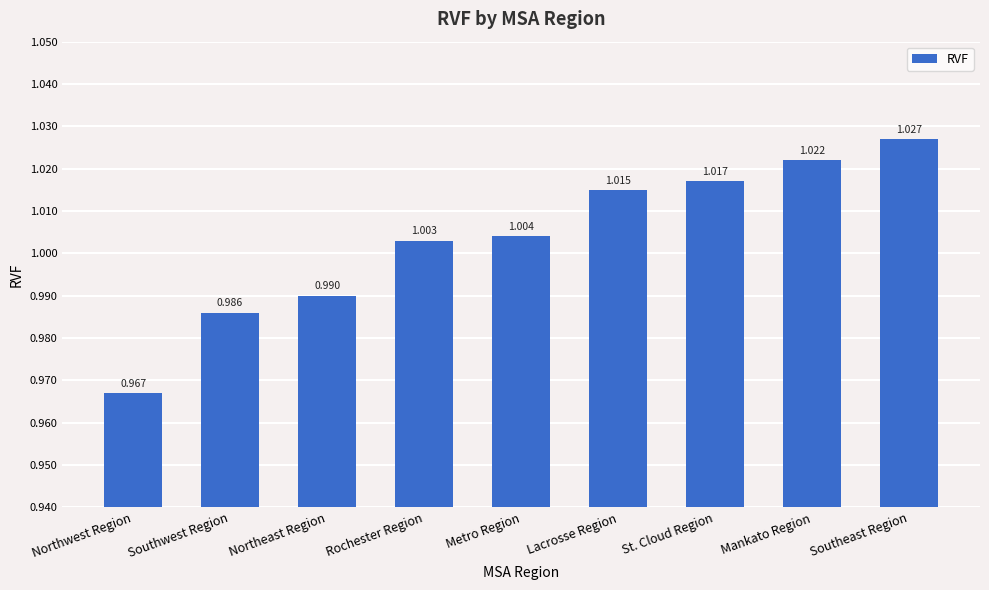

Which has a higher value, Southwest Region or Mankato Region?

Mankato Region